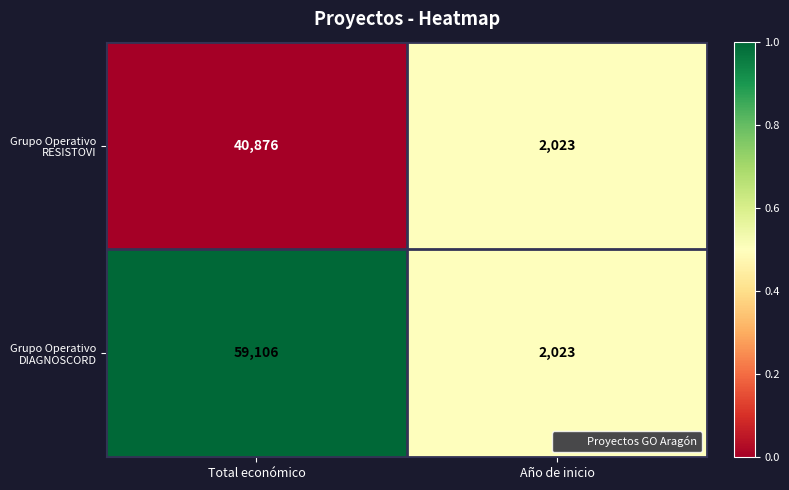

At which category is the sum across all series the highest?

Total económico